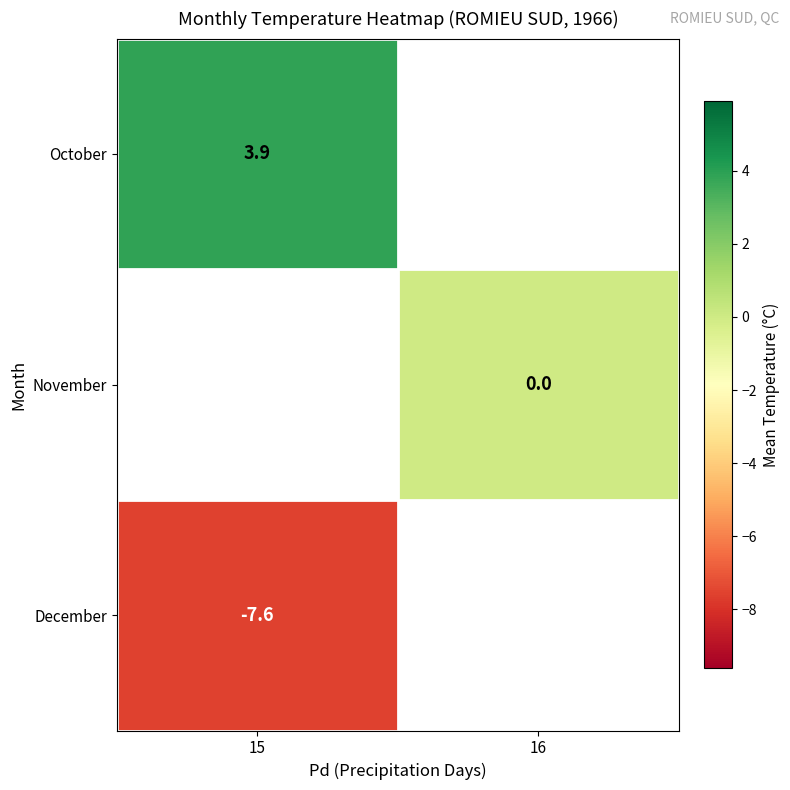

At how many categories does at least one series exceed 3?

1